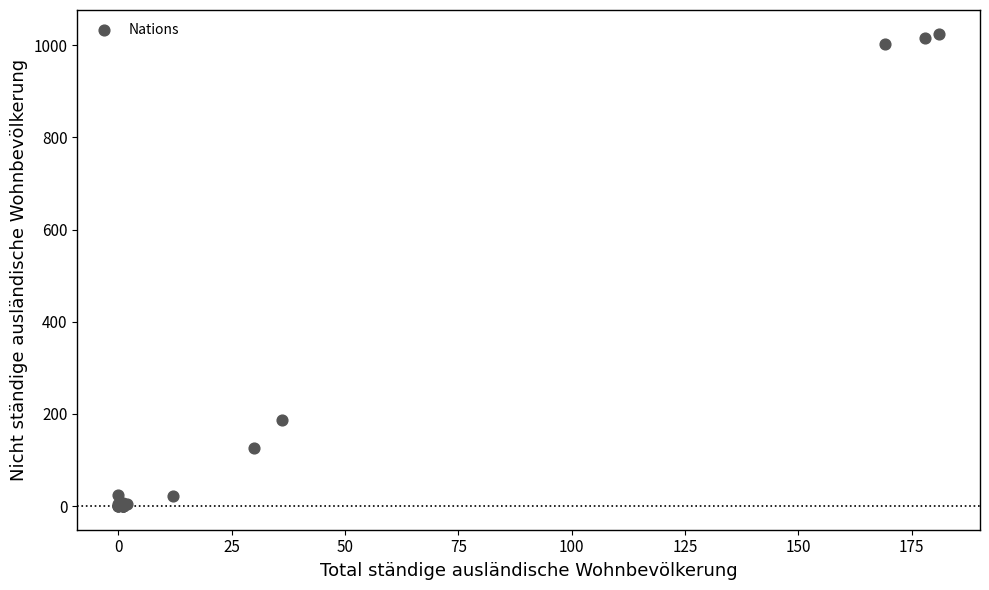

What Y value in the scatter plot is closest to 512?

187